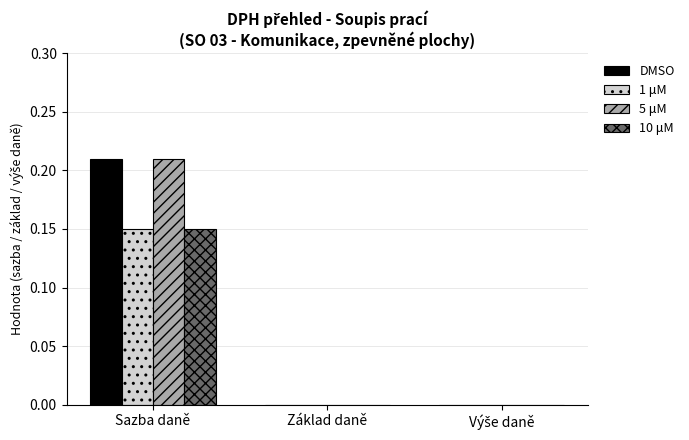

At which category is the sum across all series the highest?

Sazba daně